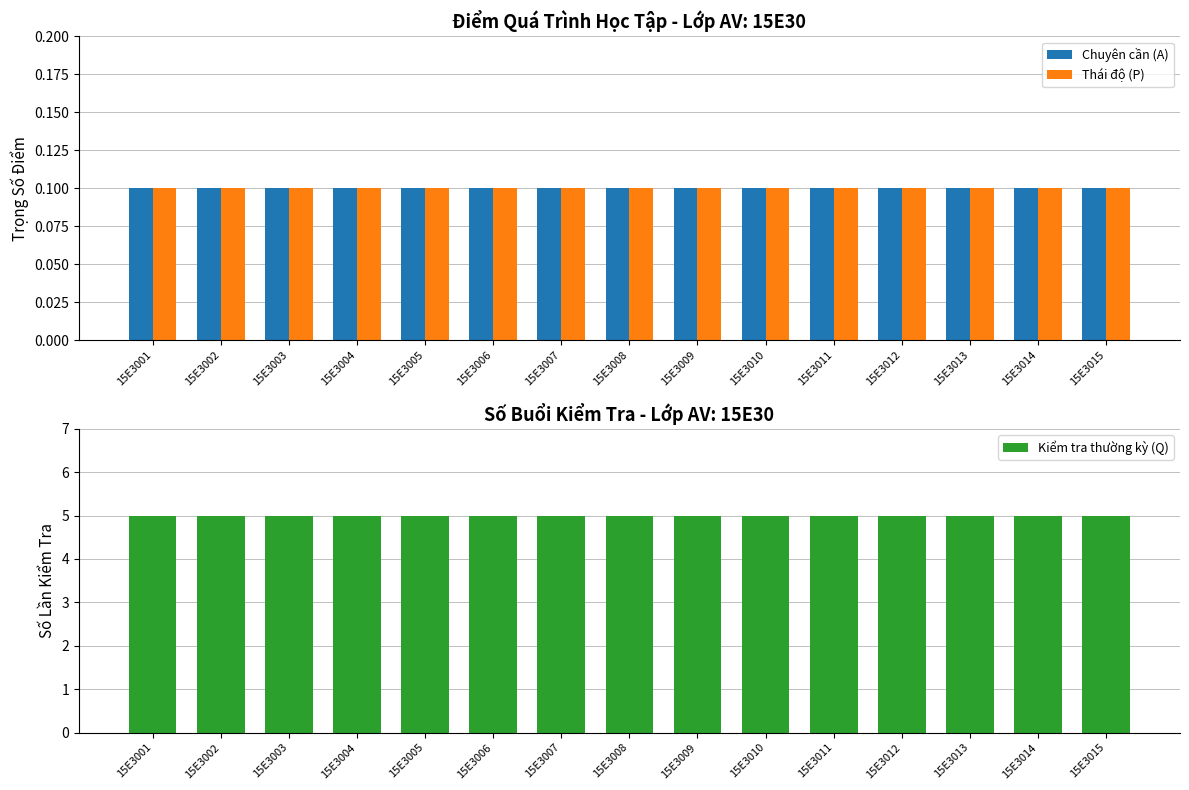

Reading right to left, what are all the values shown in this chart?

Chuyên cần (A): 0.1	0.1	0.1	0.1	0.1	0.1	0.1	0.1	0.1	0.1	0.1	0.1	0.1	0.1	0.1
Thái độ (P): 0.1	0.1	0.1	0.1	0.1	0.1	0.1	0.1	0.1	0.1	0.1	0.1	0.1	0.1	0.1
Kiểm tra thường kỳ (Q): 5.0	5.0	5.0	5.0	5.0	5.0	5.0	5.0	5.0	5.0	5.0	5.0	5.0	5.0	5.0